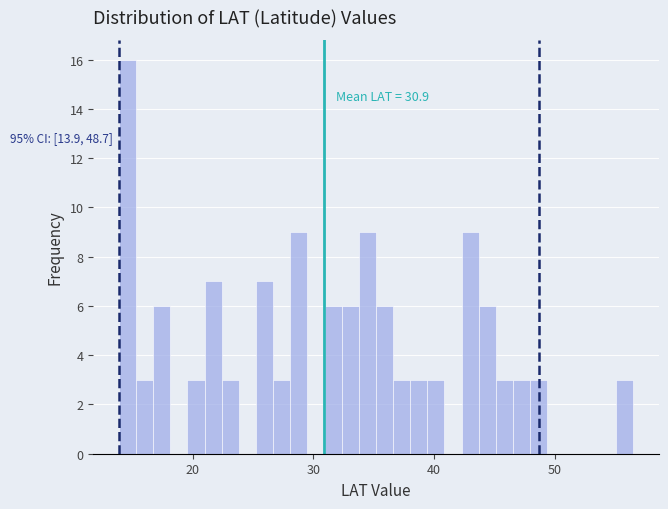

Read against the x-axis, roughly where is the centre of the tallest bar?

15